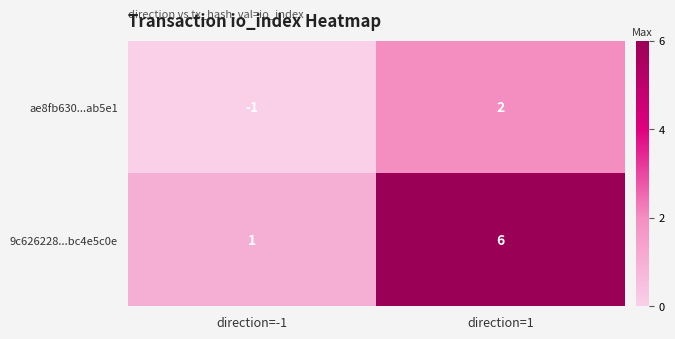

Count the number of categories in the chart.

2